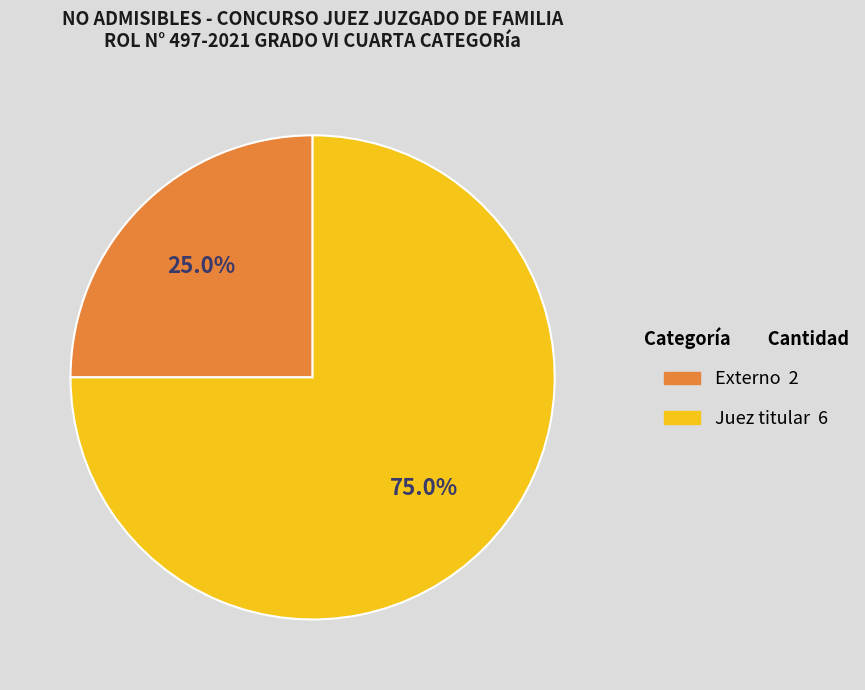

Combined, what portion of the pie is Juez titular and Externo?

100.0%